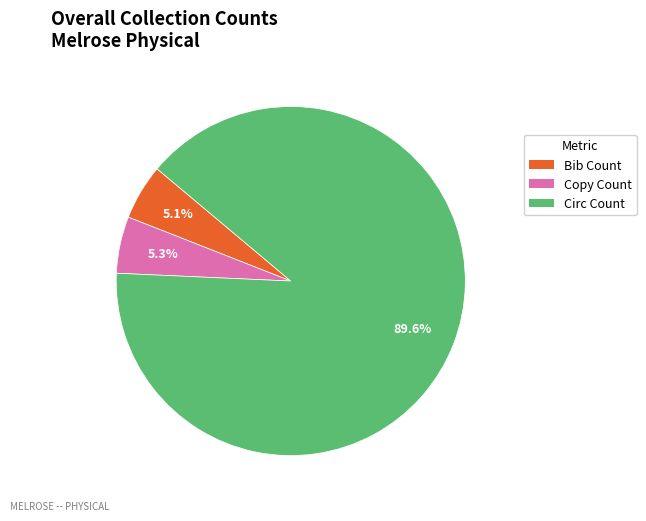

Which category has the biggest portion of the pie?

Circ Count